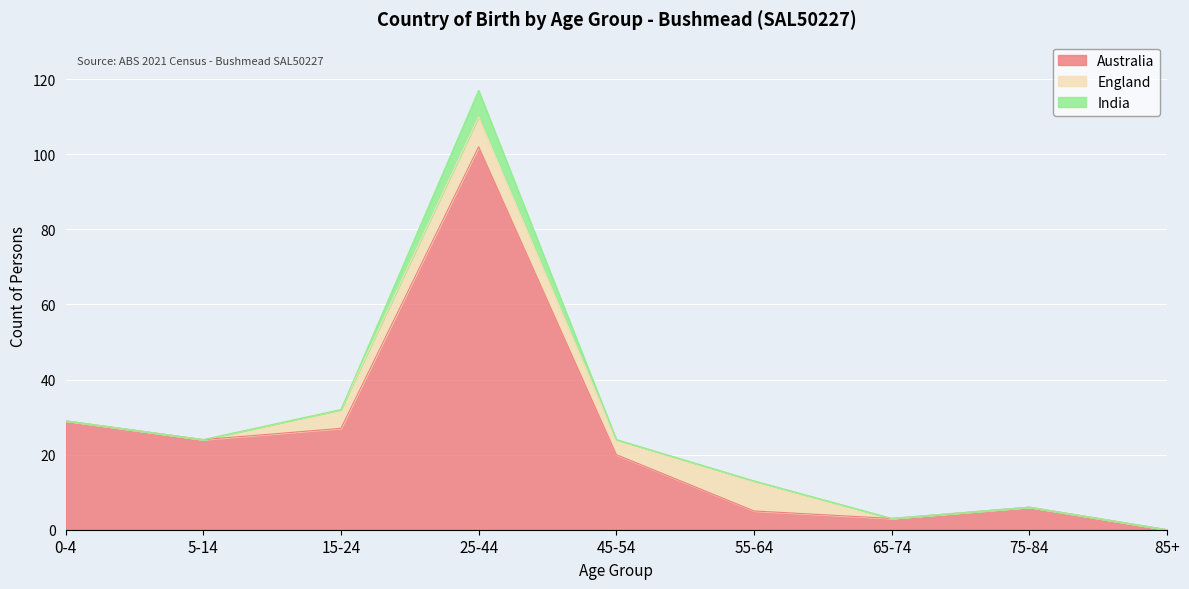

The value of India at 0-4 is -4. True or false?

False